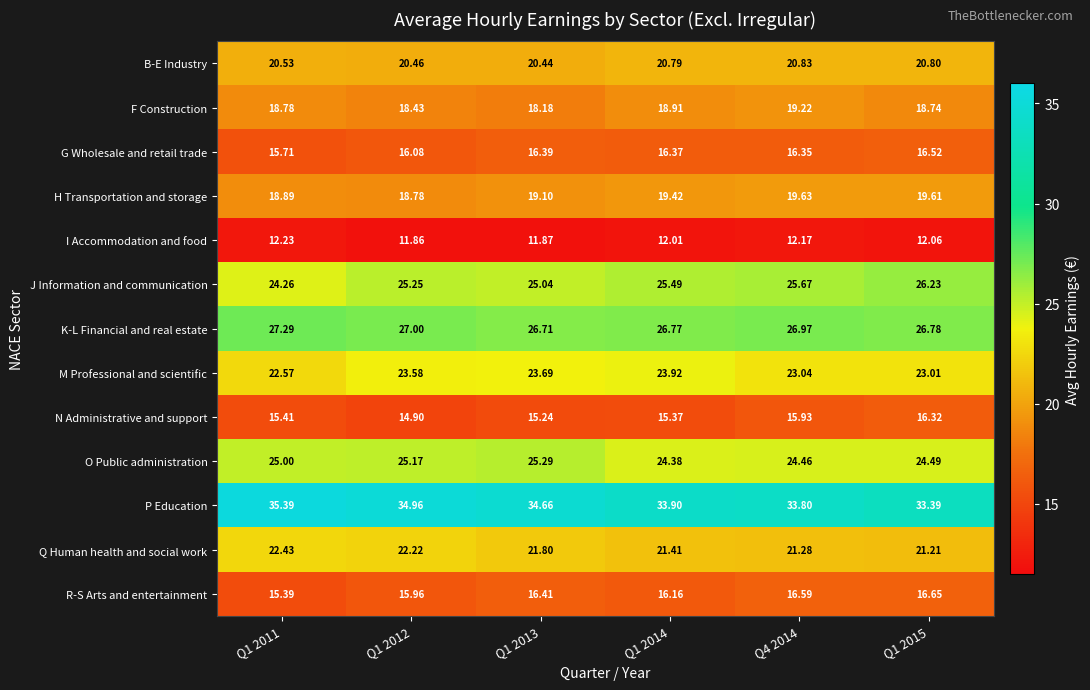

Rank the series by their maximum value, from highest to lowest.

P Education, K-L Financial and real estate, J Information and communication, O Public administration, M Professional and scientific, Q Human health and social work, B-E Industry, H Transportation and storage, F Construction, R-S Arts and entertainment, G Wholesale and retail trade, N Administrative and support, I Accommodation and food